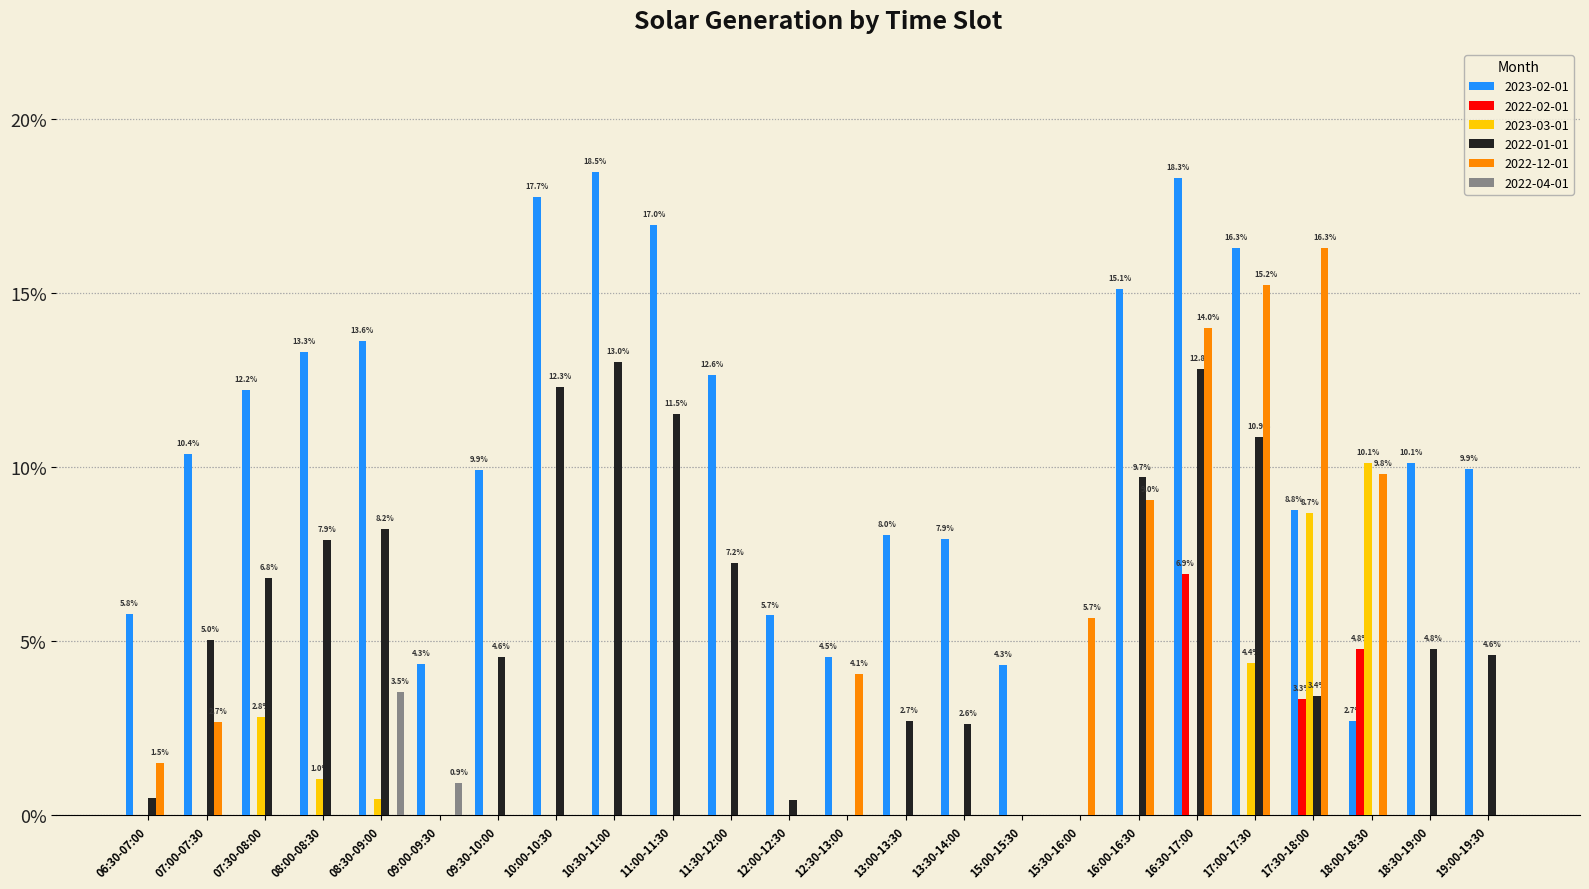

What is the label of the 21st bar from the left?

17:30-18:00